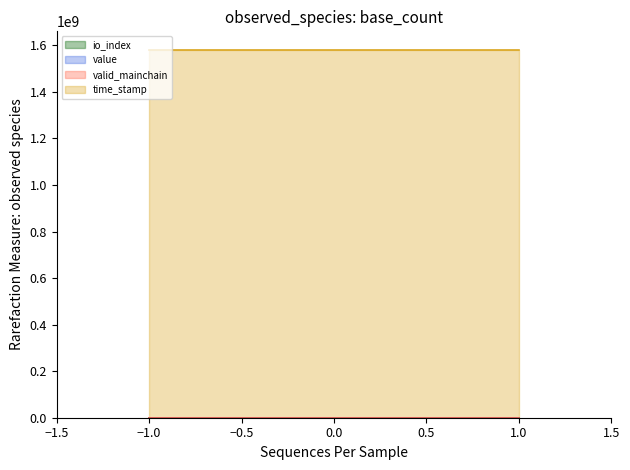

Read the time_stamp value at -1.

1581168851.0